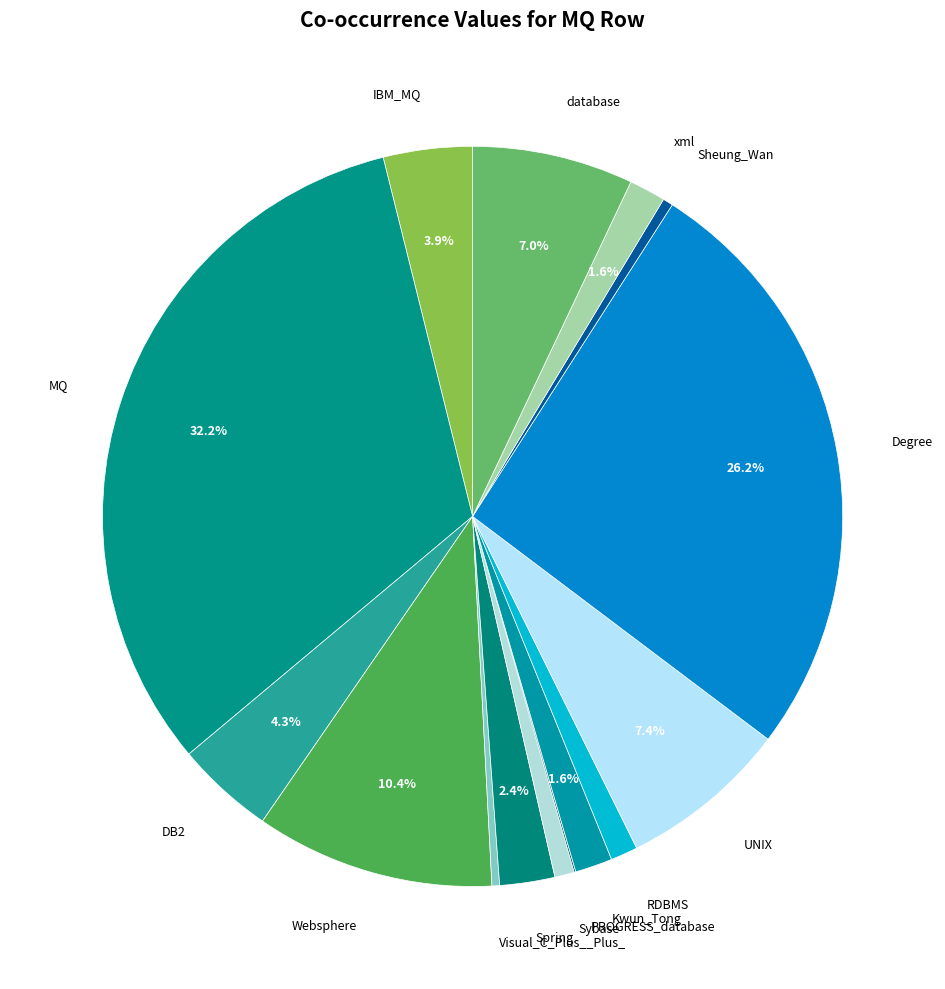

Is there a majority slice in this chart?

No